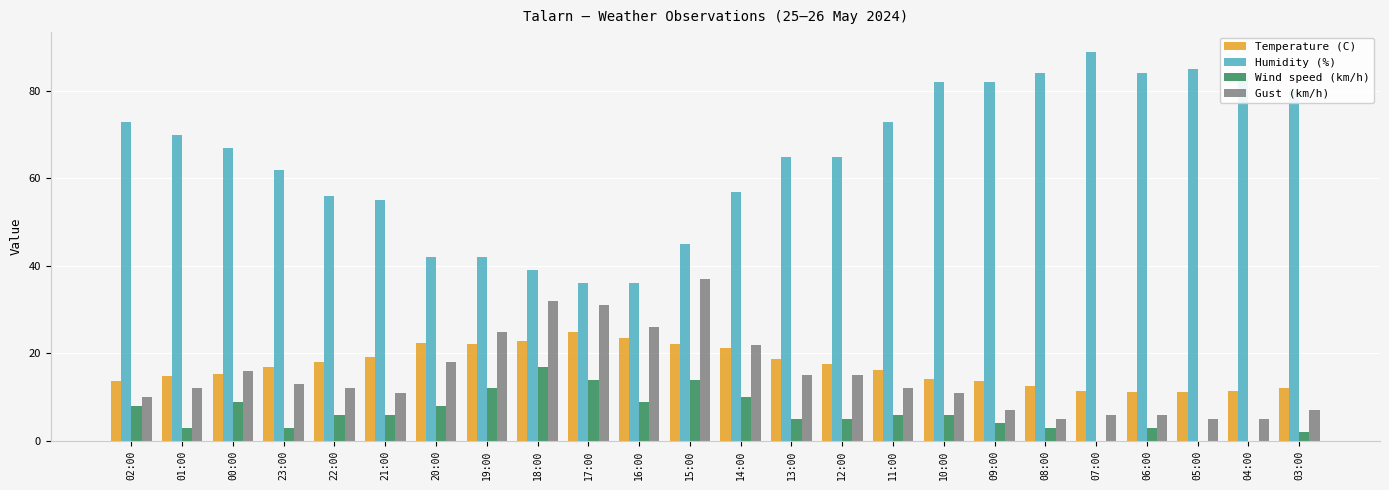

Does the chart contain stacked bars?

No